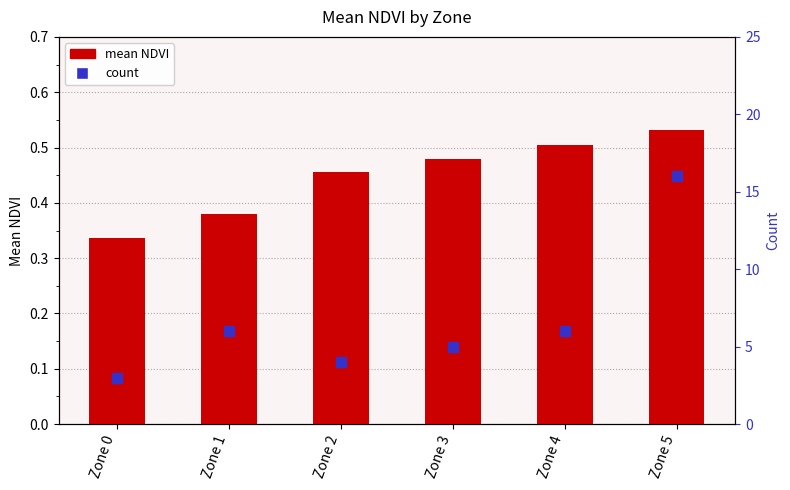

What are all the series names shown in the legend?

mean NDVI, count